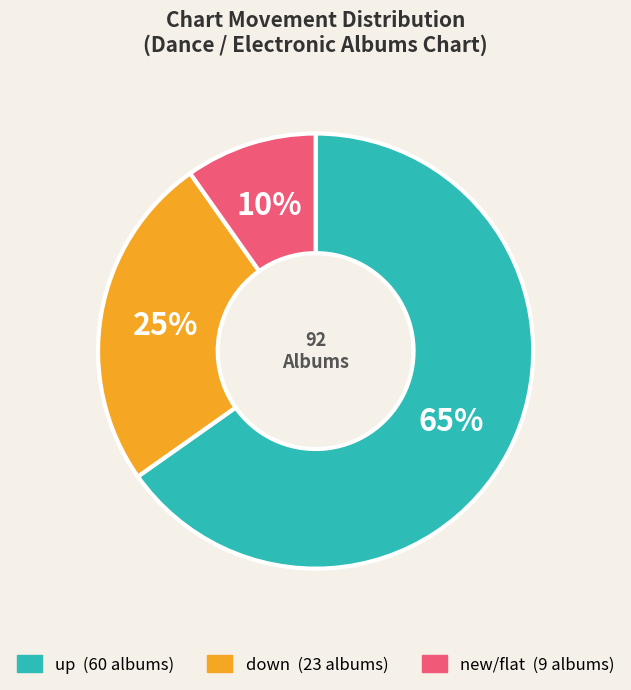

Count the number of slices in the pie.

3